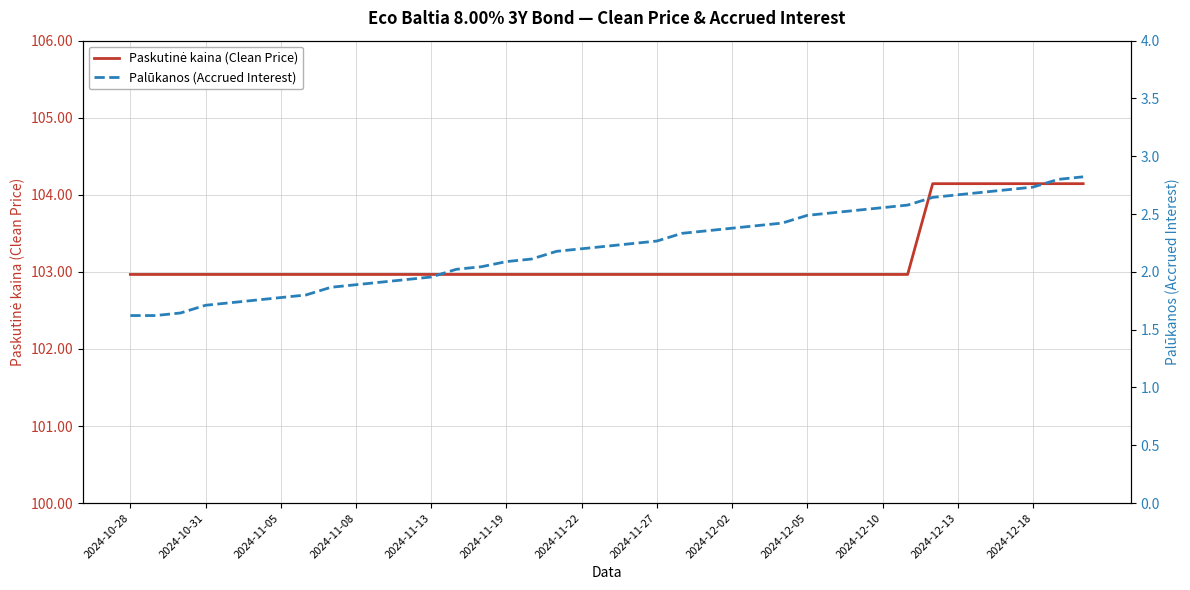

Reading right to left, list all the values displayed in this chart.

Paskutinė kaina (Clean Price): 104.1	104.1	104.1	104.1	104.1	104.1	104.1	103.0	103.0	103.0	103.0	103.0	103.0	103.0	103.0	103.0	103.0	103.0	103.0	103.0	103.0	103.0	103.0	103.0	103.0	103.0	103.0	103.0	103.0	103.0	103.0	103.0	103.0	103.0	103.0	103.0	103.0	103.0	103.0
Palūkanos (Accrued Interest): 2.8	2.8	2.7	2.7	2.7	2.7	2.6	2.6	2.6	2.5	2.5	2.5	2.4	2.4	2.4	2.4	2.3	2.3	2.2	2.2	2.2	2.2	2.1	2.1	2.0	2.0	2.0	1.9	1.9	1.9	1.9	1.8	1.8	1.8	1.7	1.7	1.6	1.6	1.6